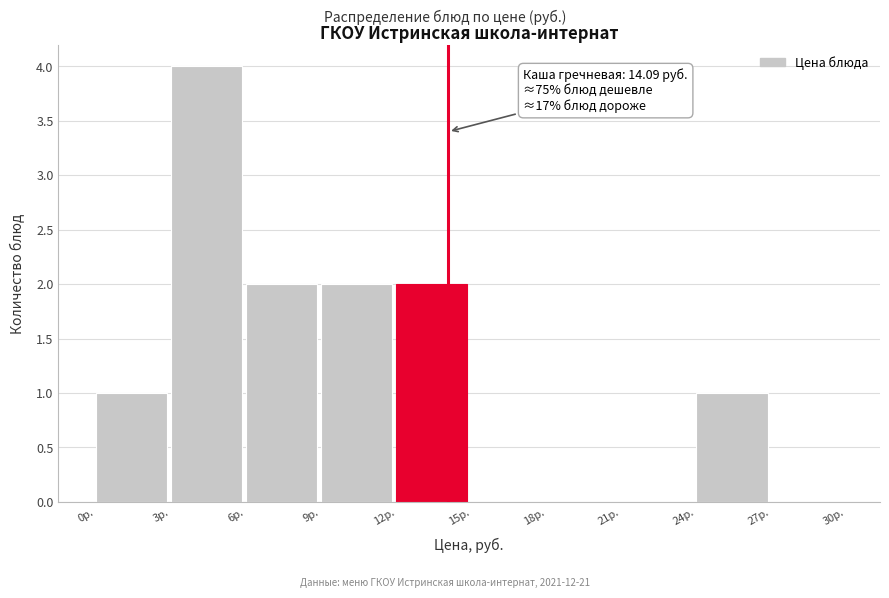

Over which range of the x-axis is the bar tallest?

3 to 6